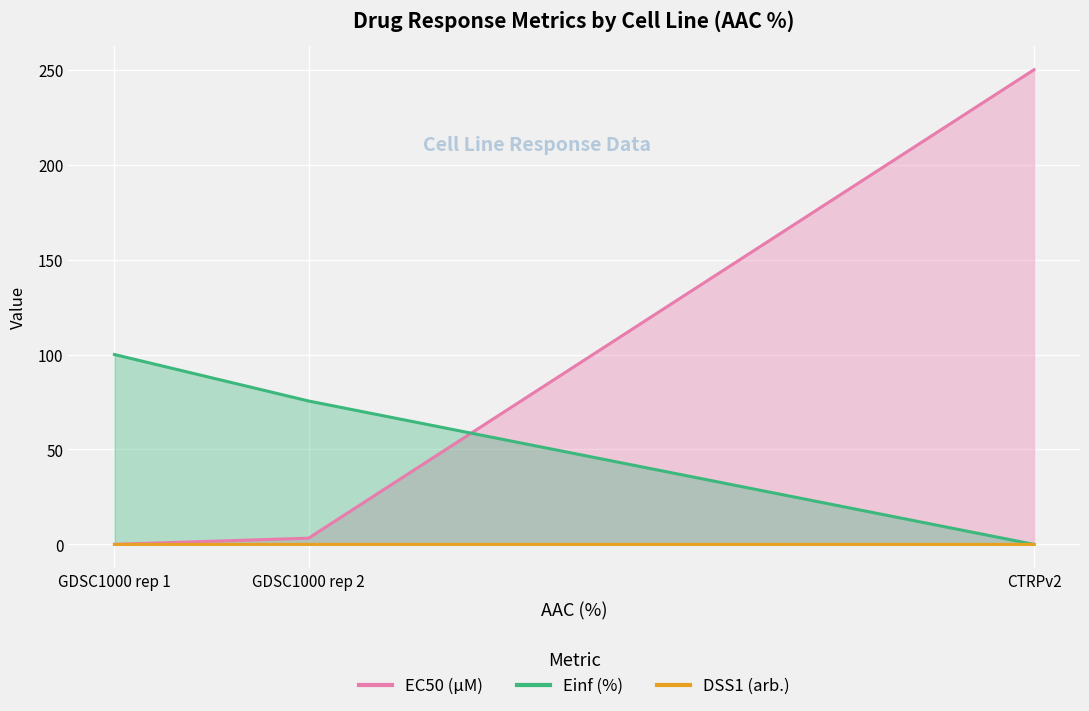

Is the value of Einf (%) at GDSC1000 rep 1 greater than the value of EC50 (µM) at GDSC1000 rep 2?

Yes